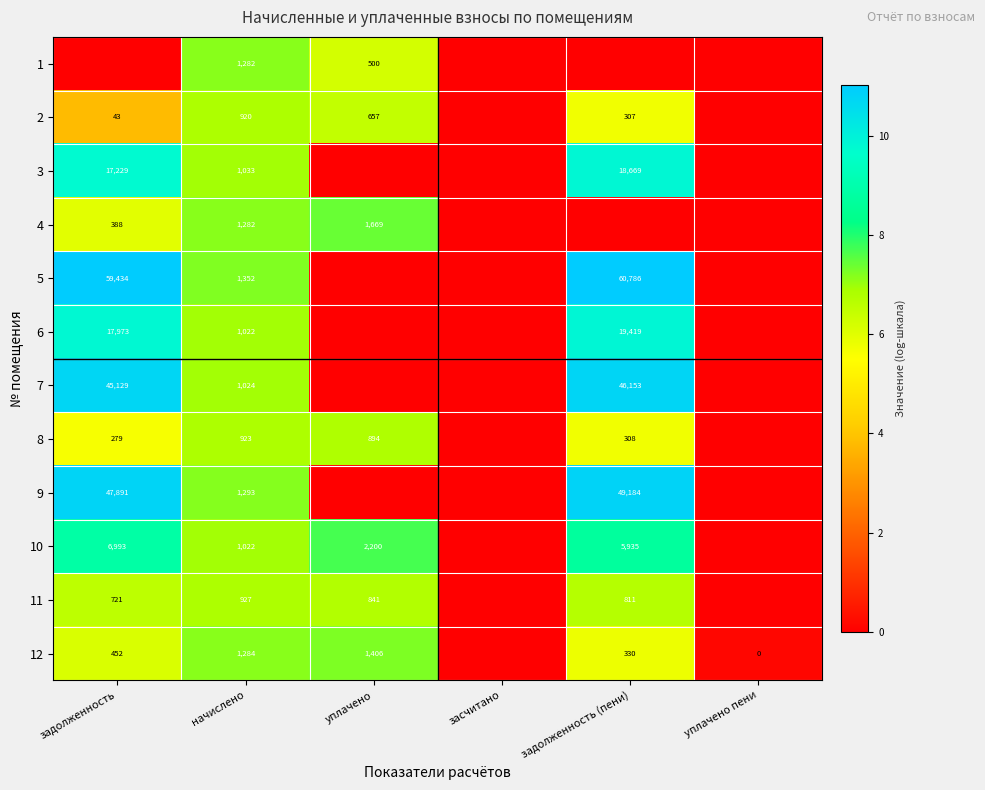

Is it true that 10 equals 4628 at задолженность?

False